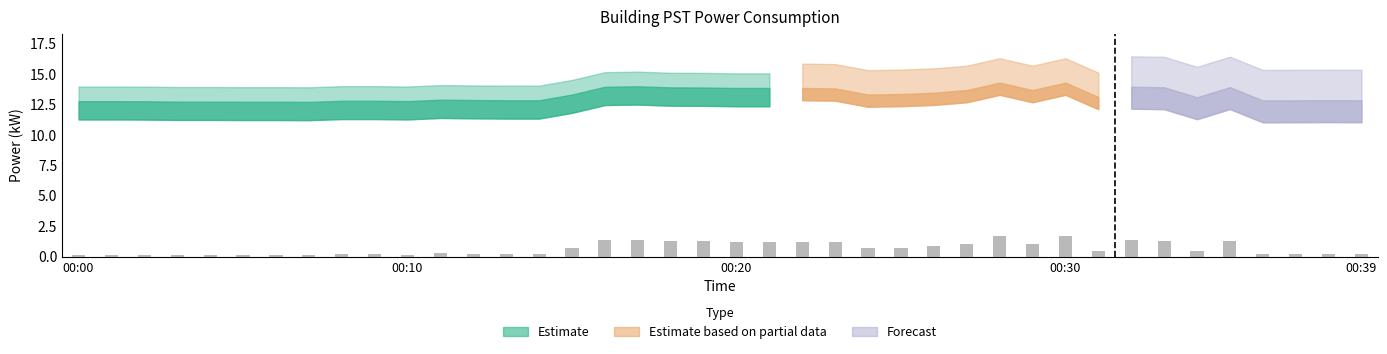

What is the difference between the maximum and minimum values?

1.6